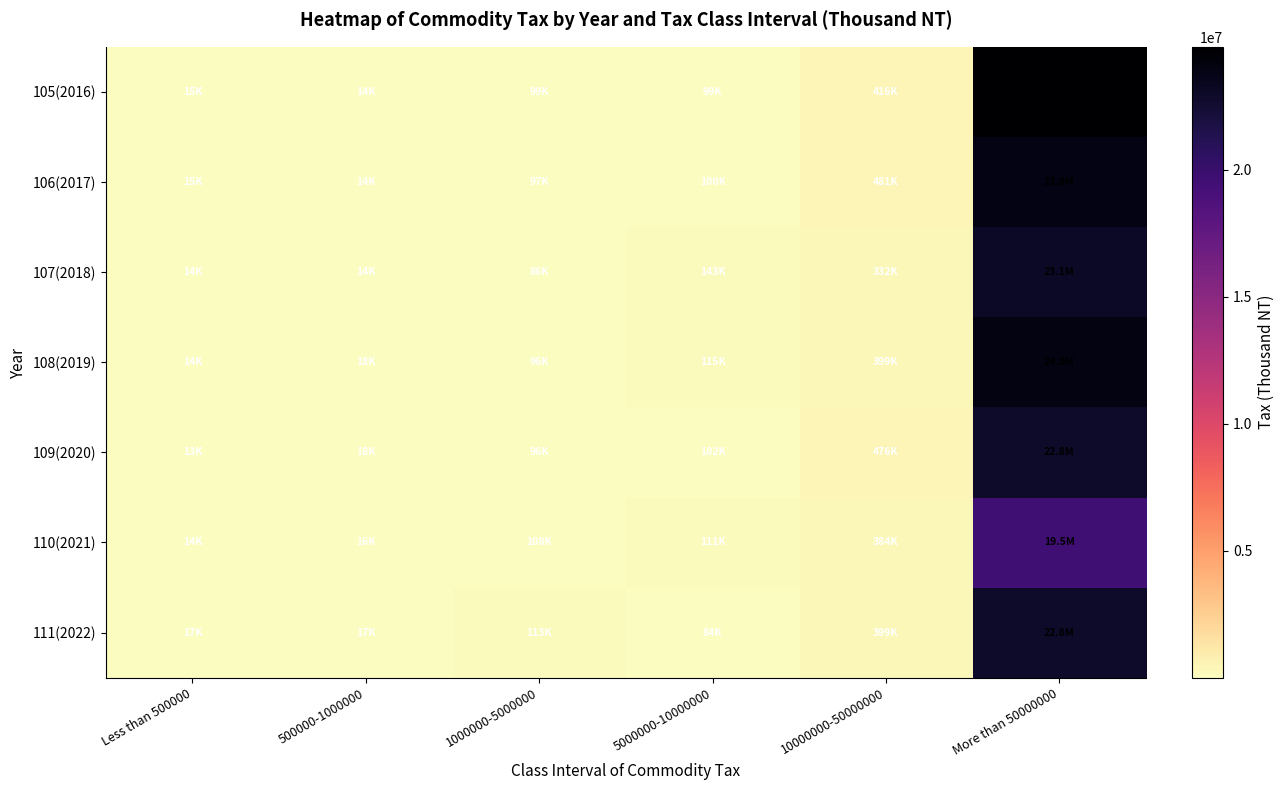

Reading left to right, list all the values displayed in this chart.

105(2016): Less than 500000=15372	500000-1000000=13877	1000000-5000000=98555	5000000-10000000=98807	10000000-50000000=416175	More than 50000000=24828905
106(2017): Less than 500000=14808	500000-1000000=14383	1000000-5000000=97011	5000000-10000000=100328	10000000-50000000=480655	More than 50000000=23925565
107(2018): Less than 500000=13854	500000-1000000=13954	1000000-5000000=85594	5000000-10000000=143333	10000000-50000000=331627	More than 50000000=23069372
108(2019): Less than 500000=14014	500000-1000000=17933	1000000-5000000=95771	5000000-10000000=114846	10000000-50000000=398603	More than 50000000=24003839
109(2020): Less than 500000=13365	500000-1000000=18392	1000000-5000000=96399	5000000-10000000=101762	10000000-50000000=475727	More than 50000000=22797683
110(2021): Less than 500000=13910	500000-1000000=15633	1000000-5000000=107973	5000000-10000000=110616	10000000-50000000=384500	More than 50000000=19514394
111(2022): Less than 500000=17019	500000-1000000=16774	1000000-5000000=112537	5000000-10000000=83920	10000000-50000000=398603	More than 50000000=22797683